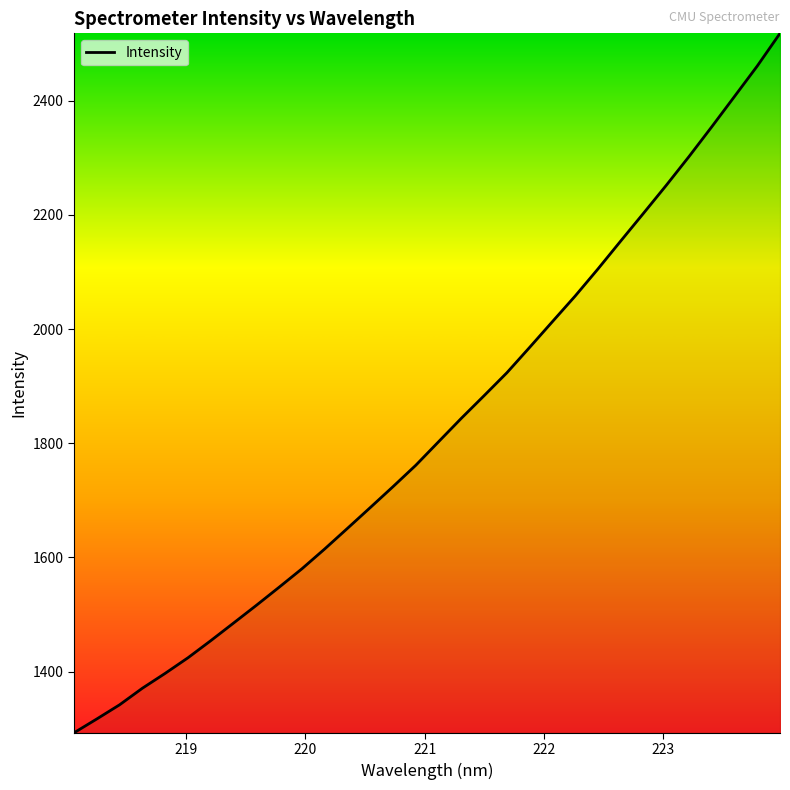

How many values are below 1802?

16